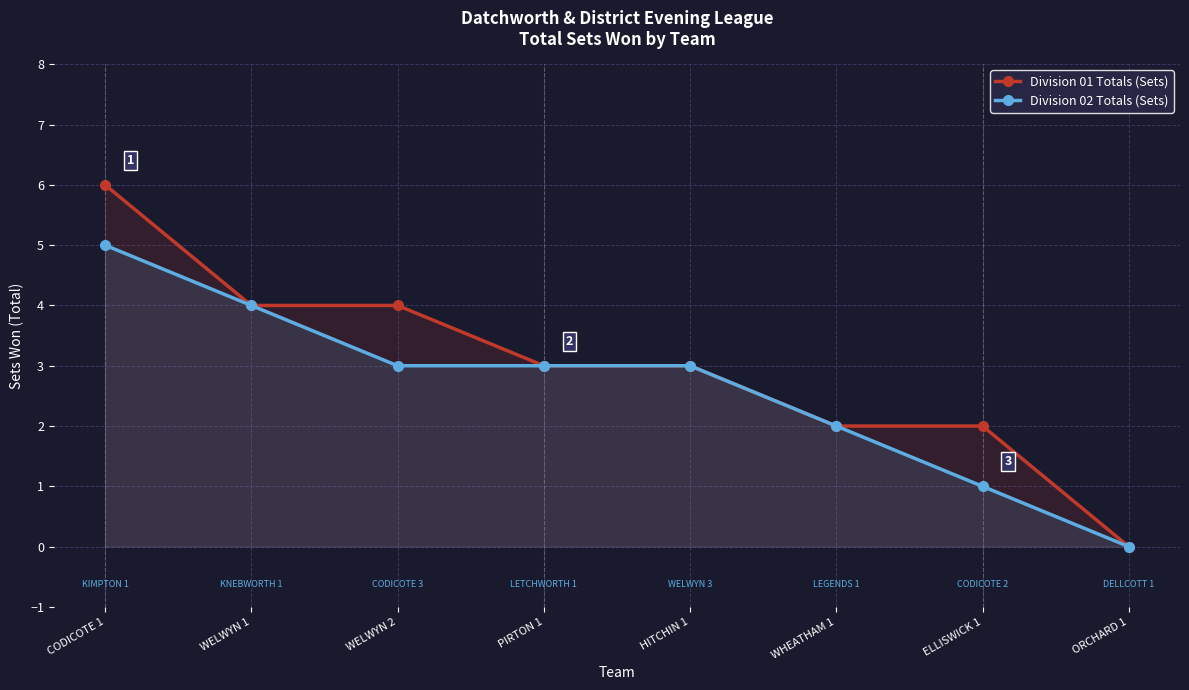

Reading left to right, transcribe all the data shown in this chart.

Division 01 Totals (Sets): 6	4	4	3	3	2	2	0
Division 02 Totals (Sets): 5	4	3	3	3	2	1	0